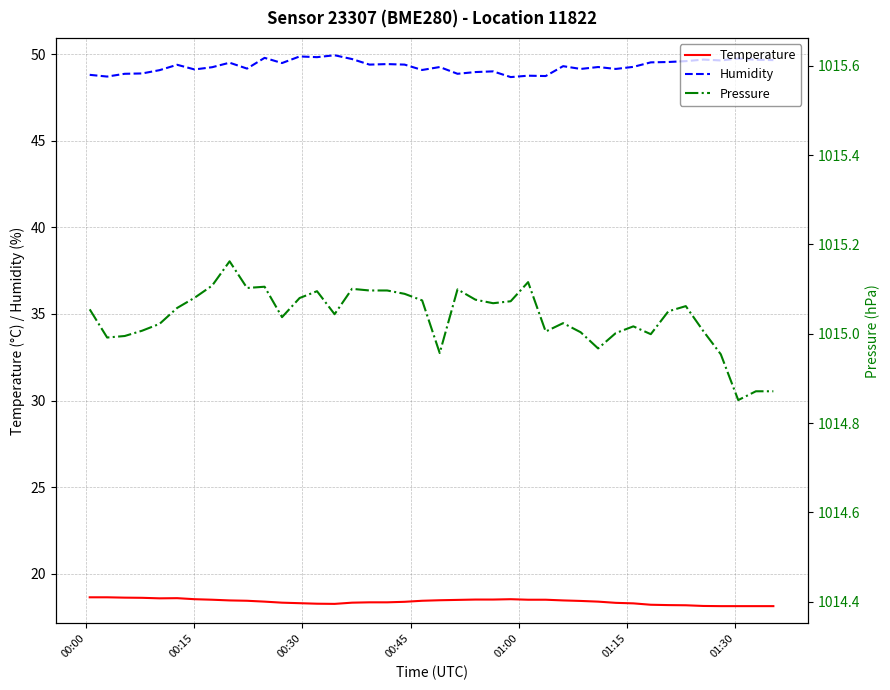

What is the minimum value for Temperature?

18.1